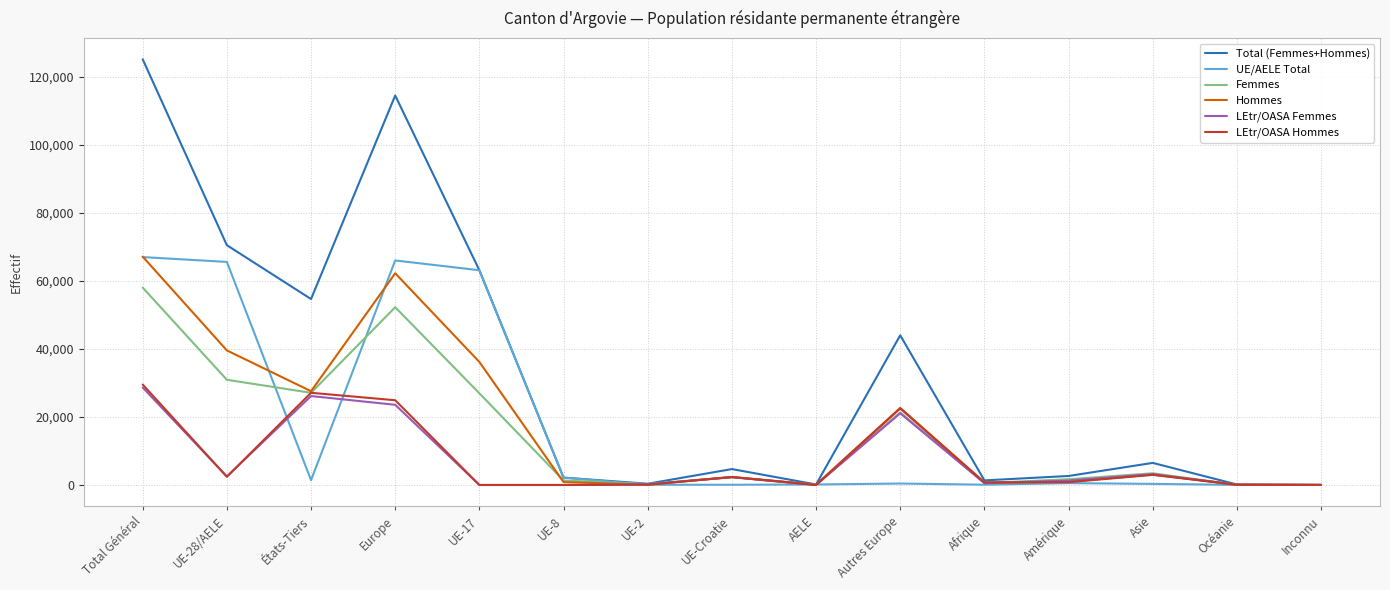

What is the sum of the Femmes values at UE-Croatie and UE-2?

2601